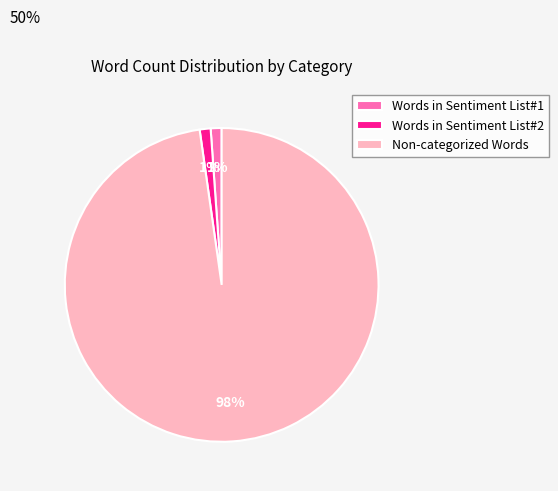

Count the number of slices in the pie.

3